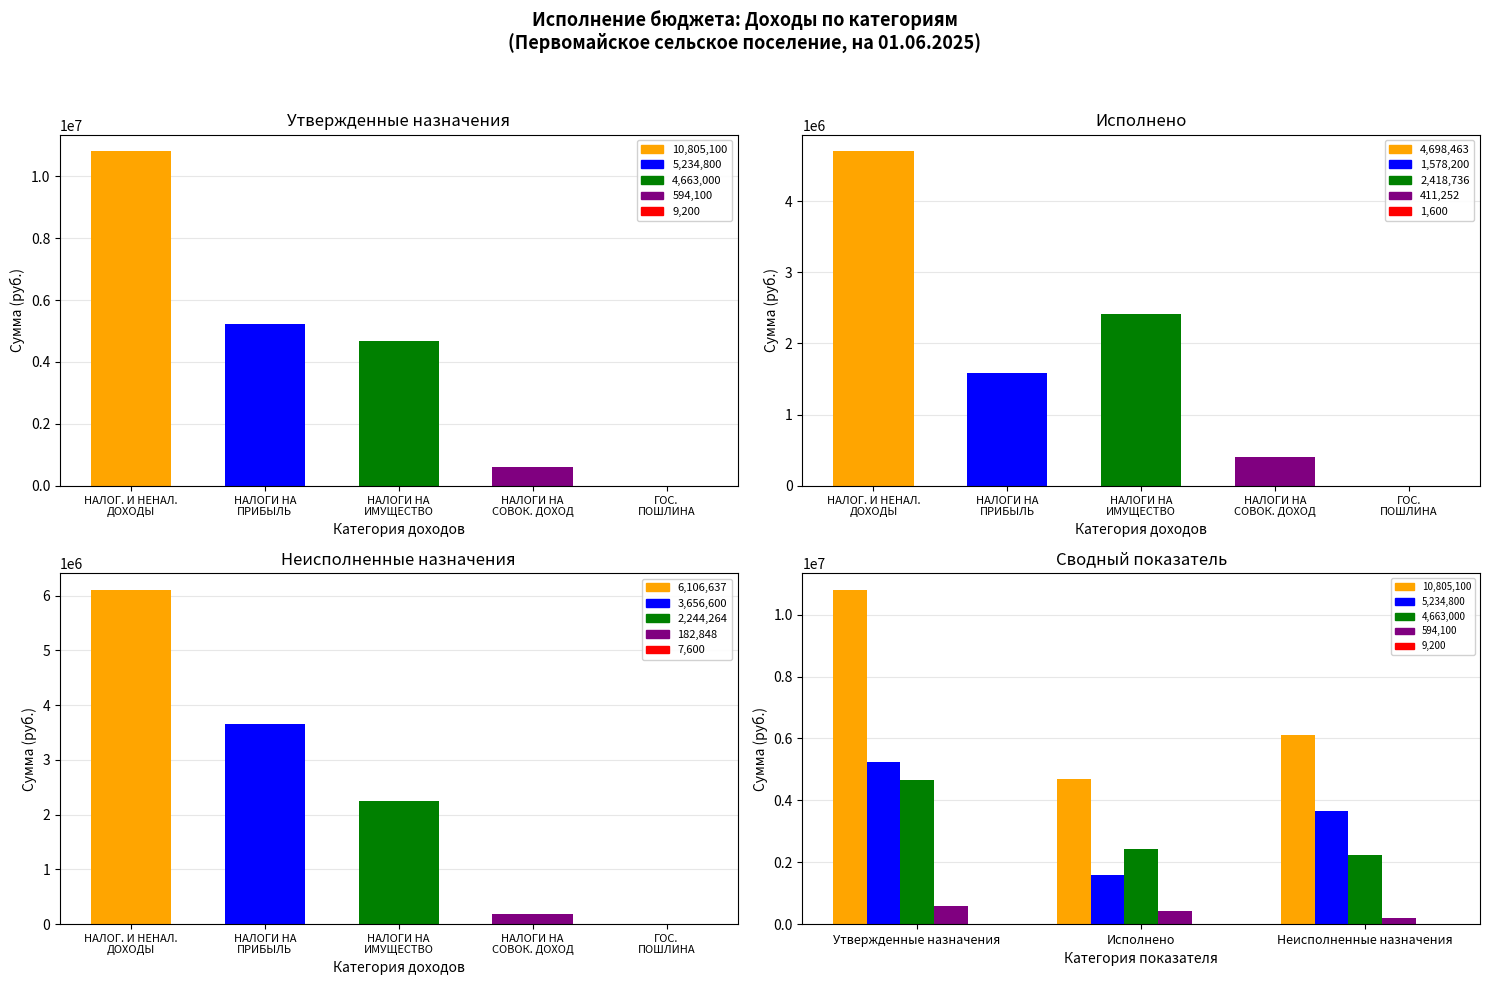

True or false: НАЛОГИ НА ИМУЩЕСТВО has a value of 634234.5 at Исполнено.

False